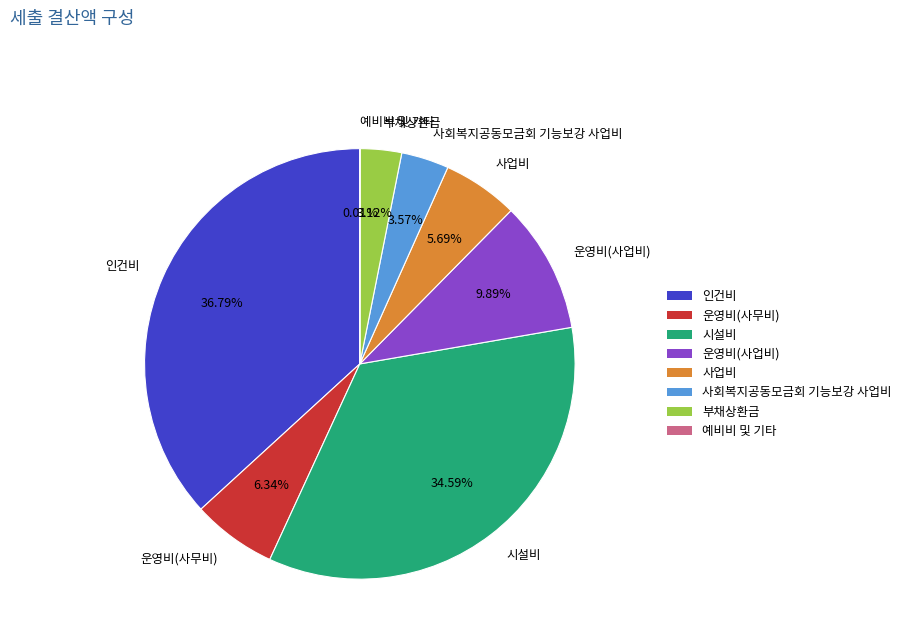

Is there any slice that represents more than half of the pie?

No